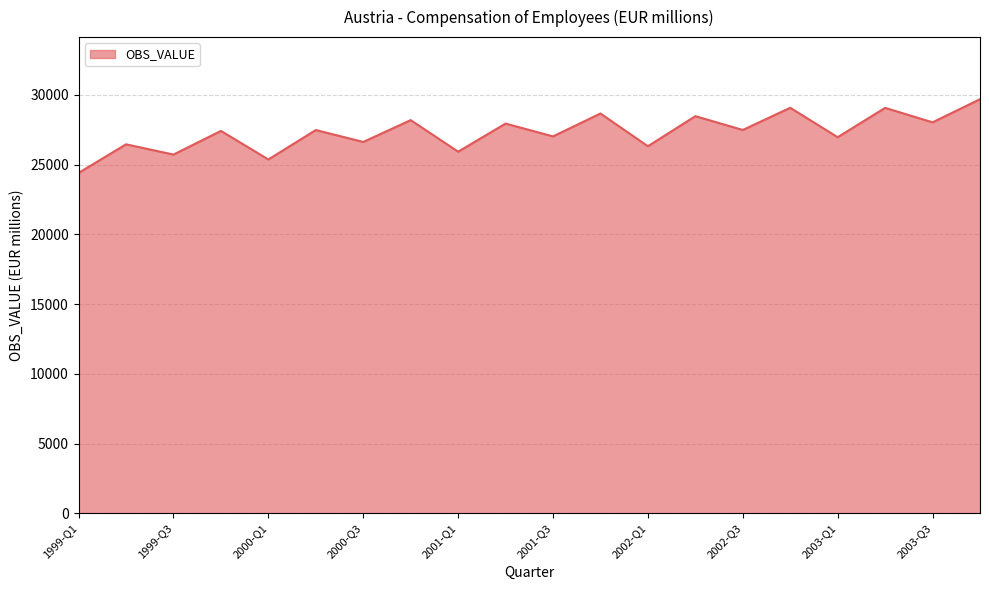

Does the chart display data point markers on the line(s)?

No